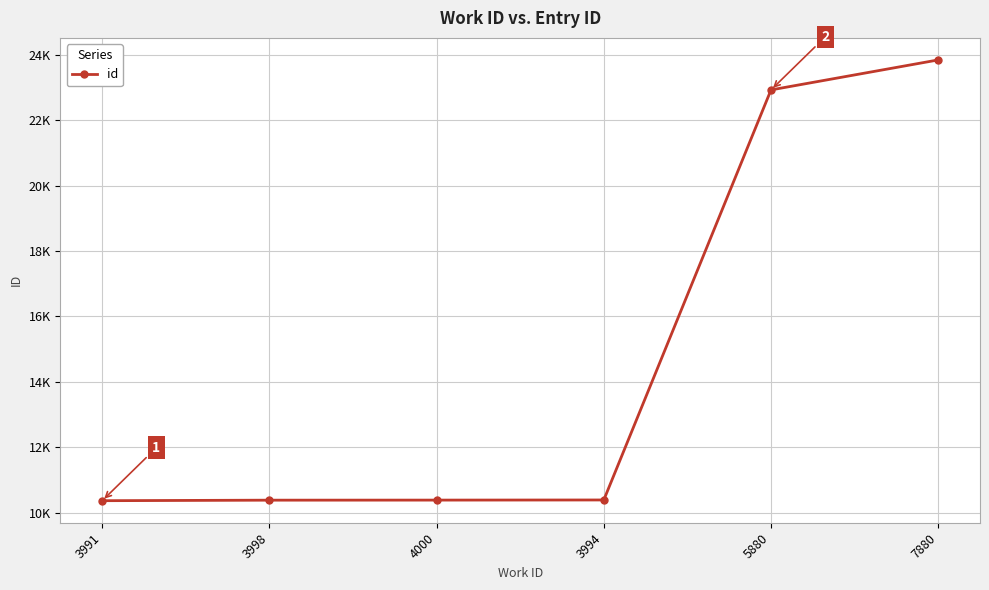

True or false: the data shows 10363 at 3991.

True